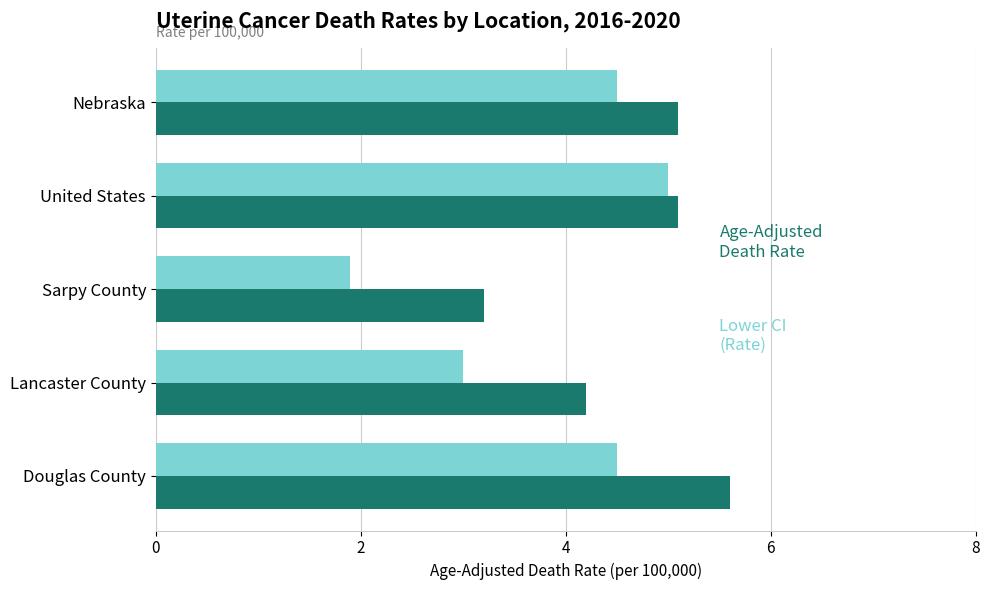

What is the spread (max minus min) of values at Sarpy County?

1.3